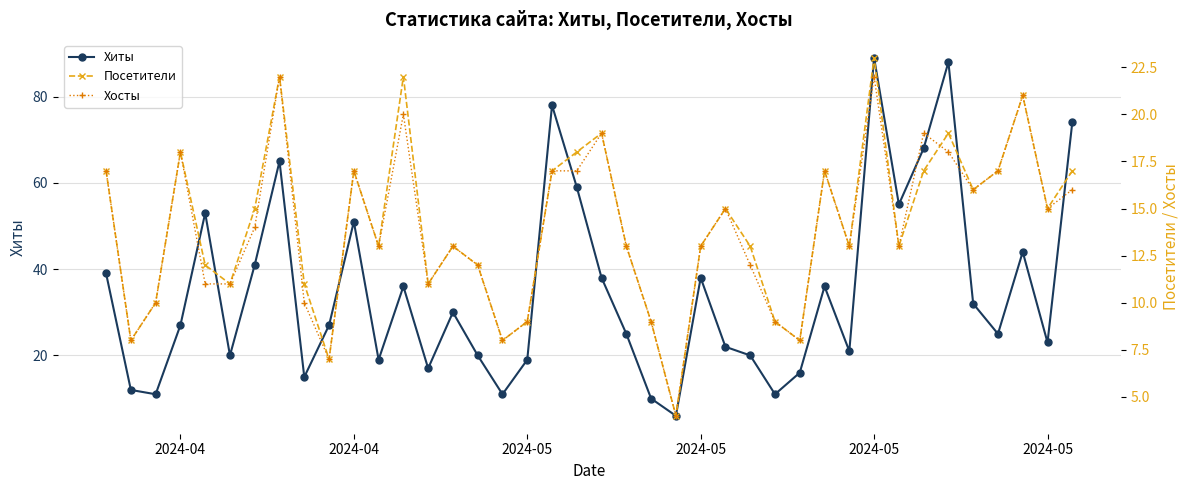

The value of Хосты at 16 is 4. True or false?

False